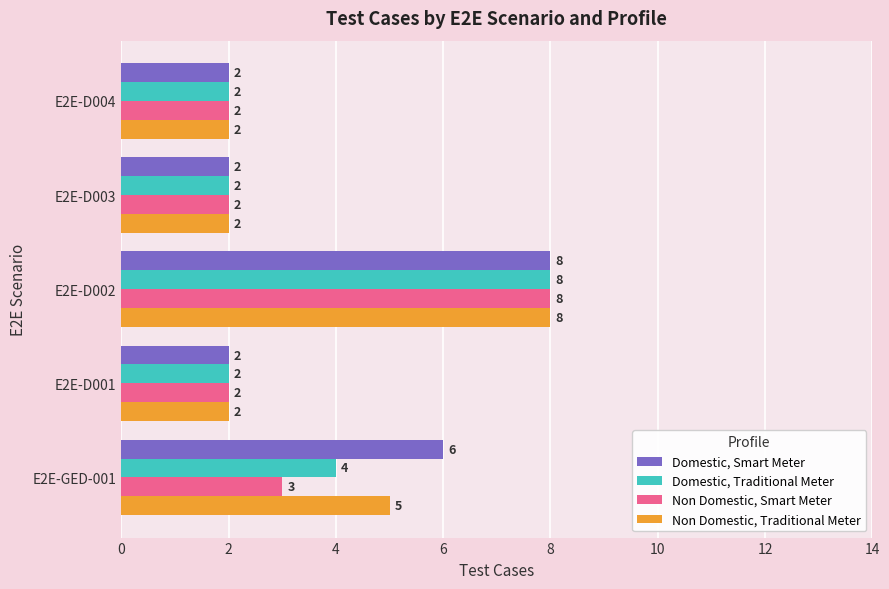

What is the average value of the Domestic, Smart Meter series?

4